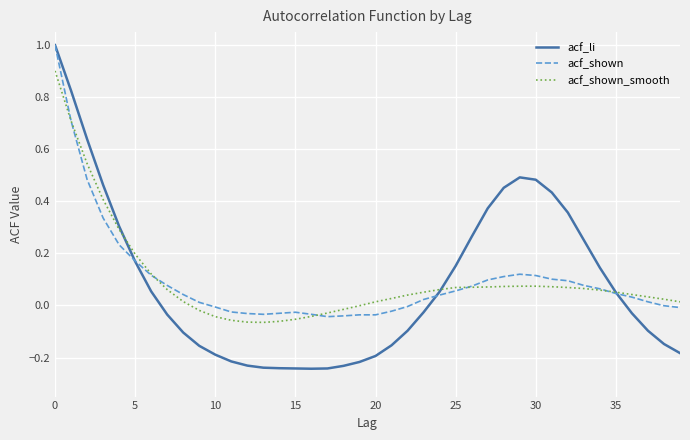

What is the maximum value for acf_shown_smooth?

0.9